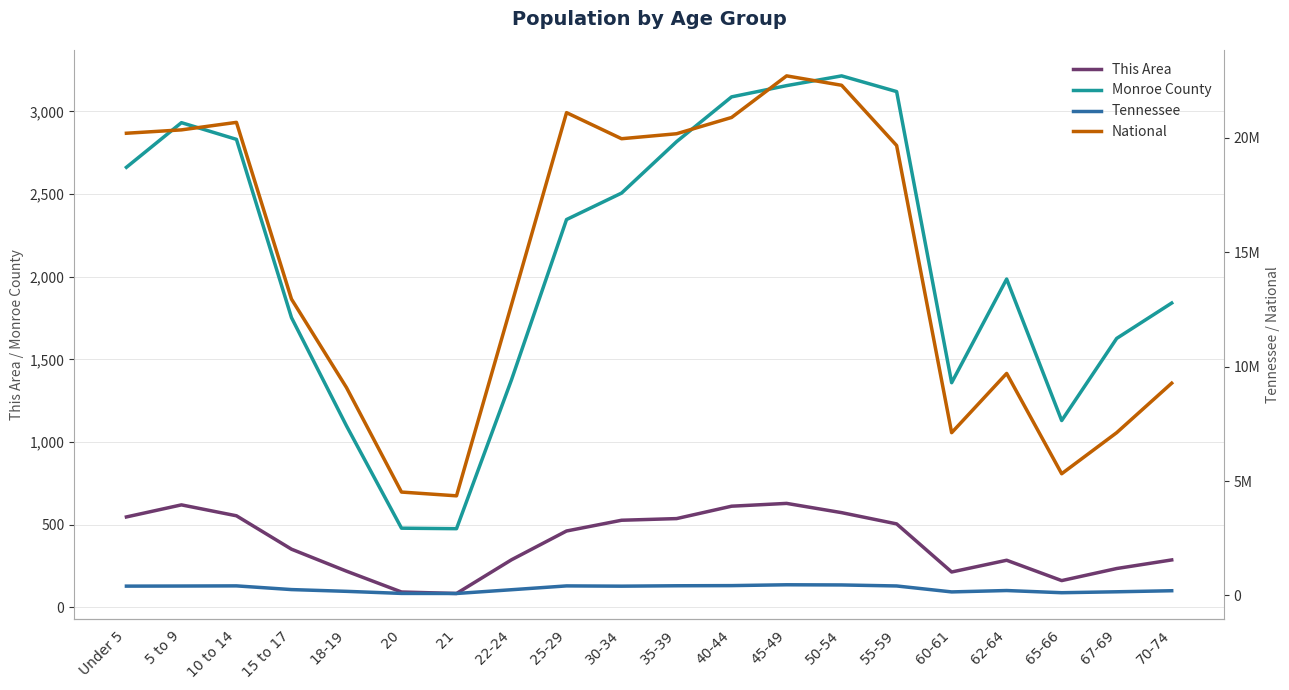

What is the maximum value shown in the chart?

22708591